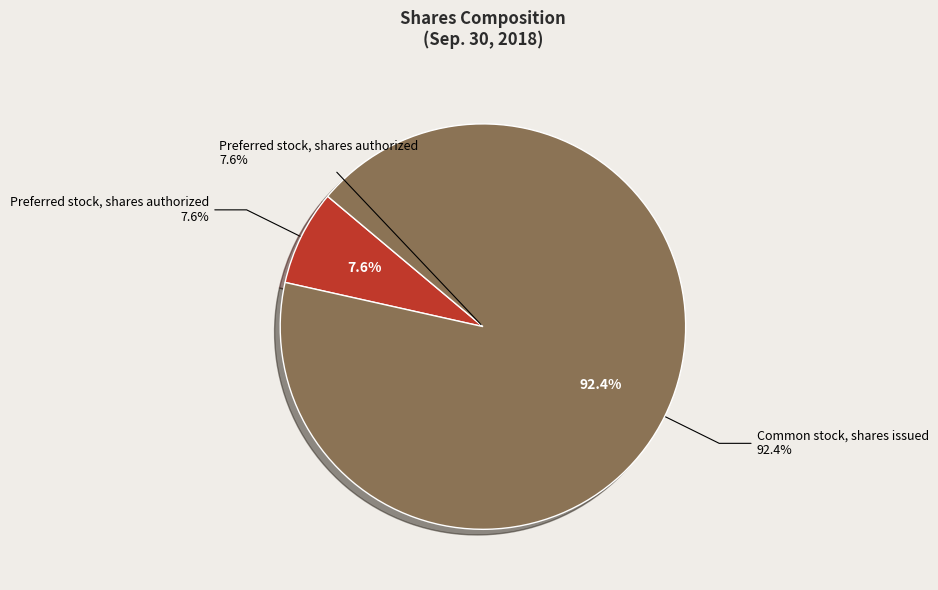

Rank the categories by value from highest to lowest.

Common stock, shares issued, Preferred stock, shares authorized